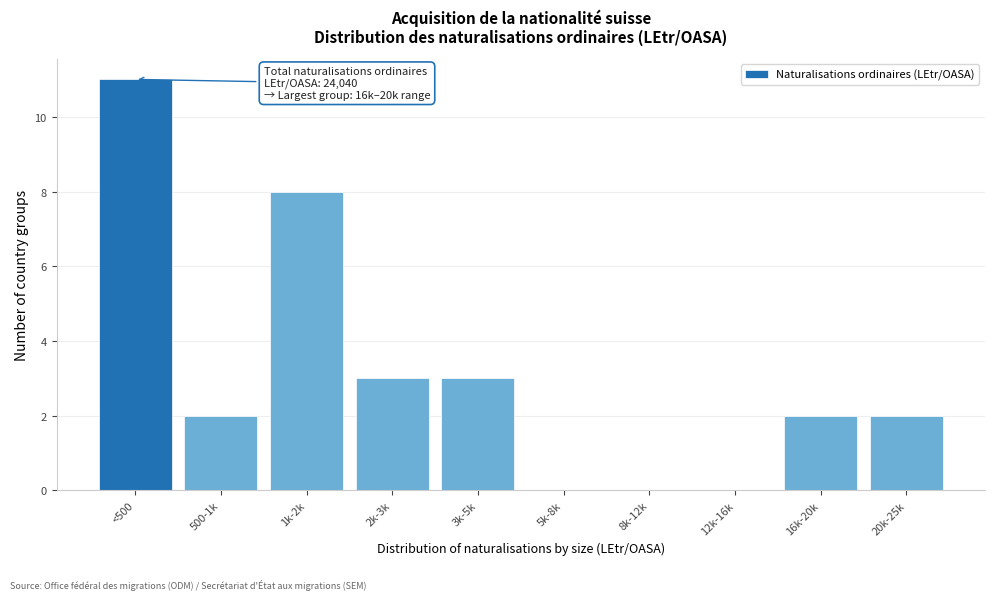

Reading right to left, transcribe all the data shown in this chart.

20k-25k=2	16k-20k=2	12k-16k=0	8k-12k=0	5k-8k=0	3k-5k=3	2k-3k=3	1k-2k=8	500-1k=2	<500=11